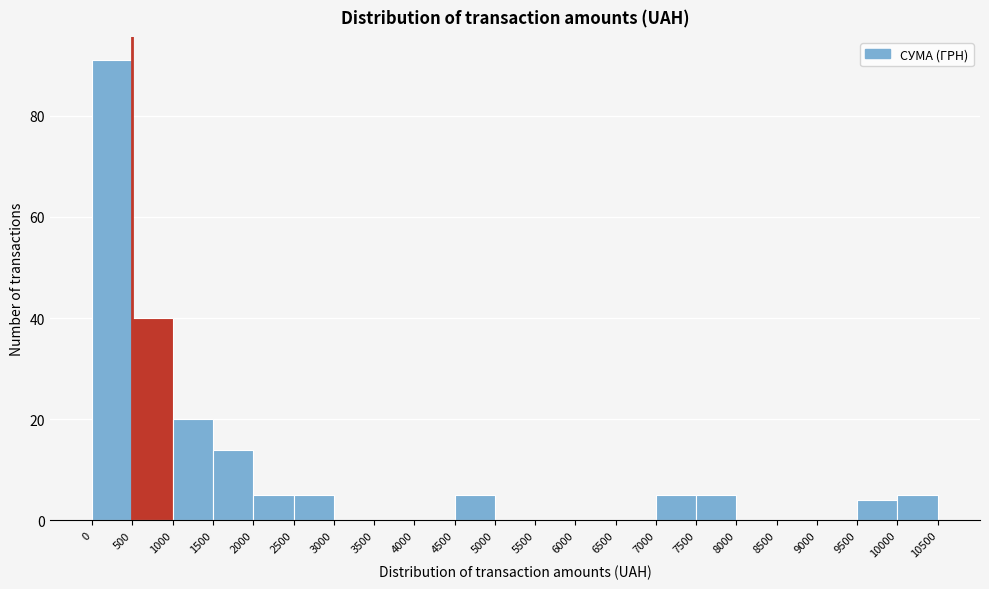

Which range on the x-axis has the tallest bar?

0 to 500